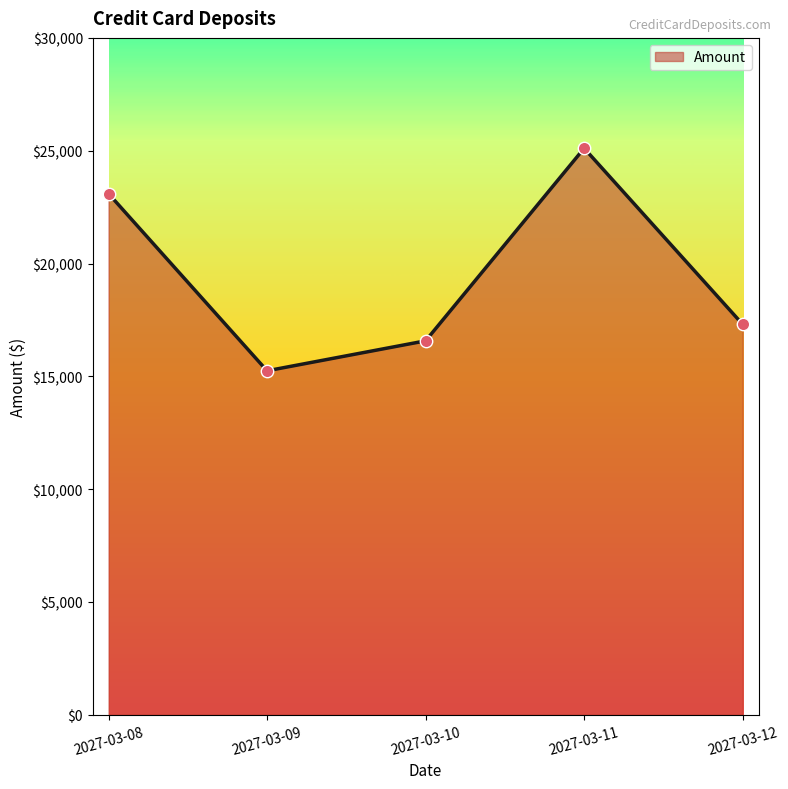

Which has a higher value, 2027-03-12 or 2027-03-11?

2027-03-11